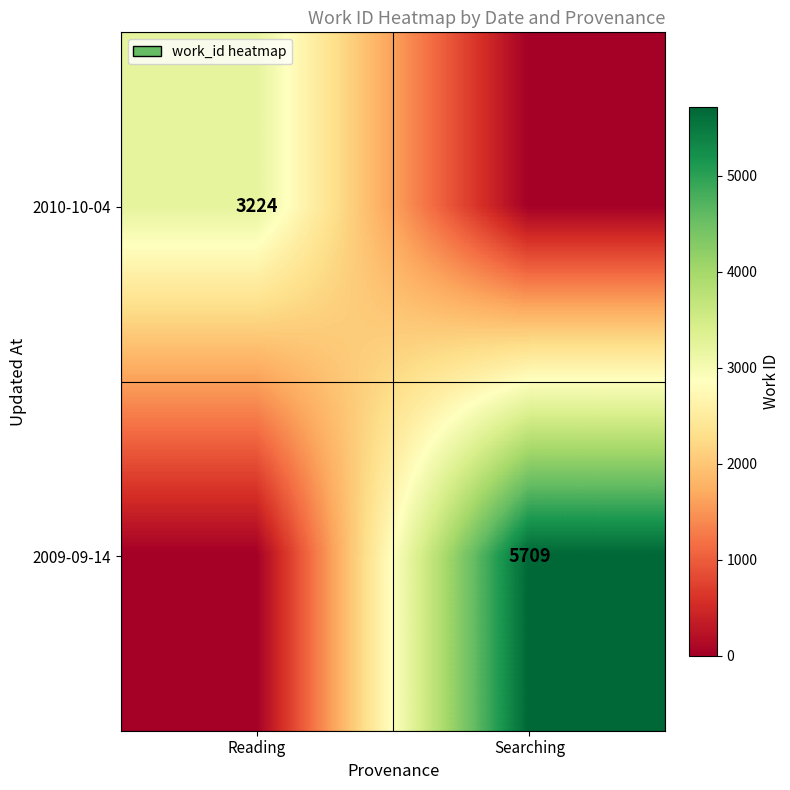

The value of 2009-09-14 at Searching is 7916. True or false?

False